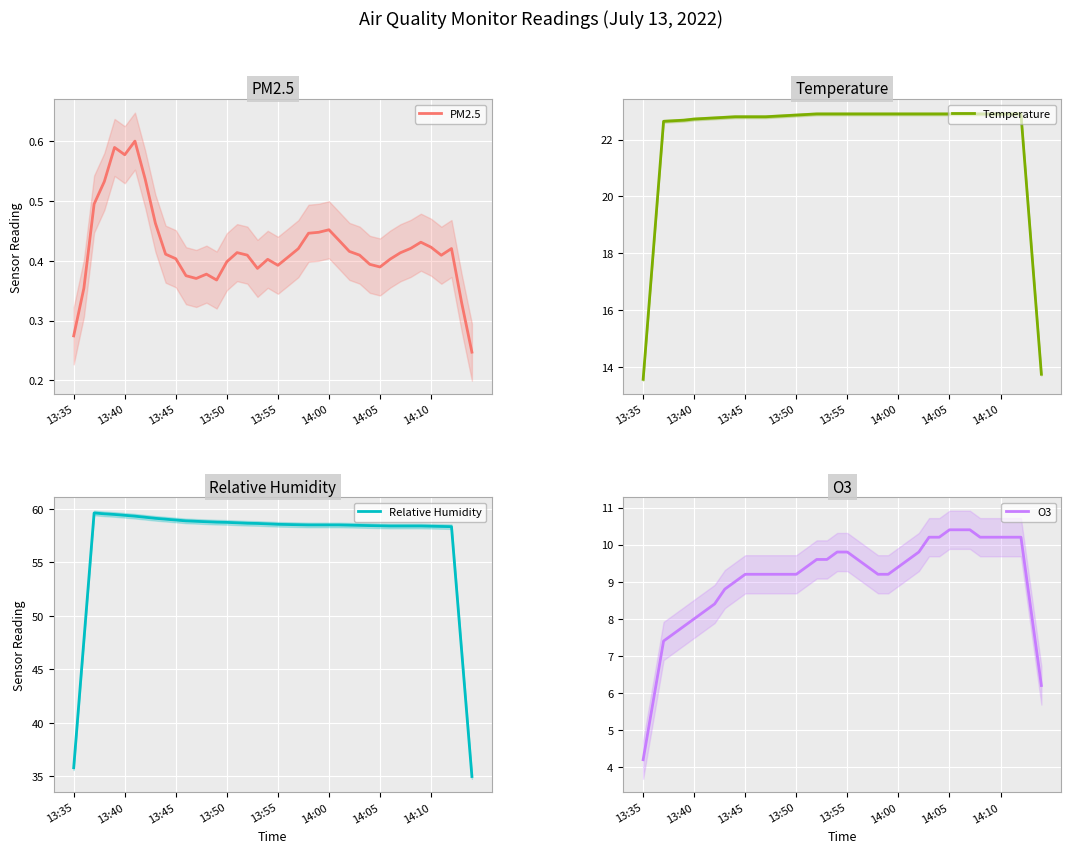

True or false: Temperature and PM25 intersect in this chart.

False